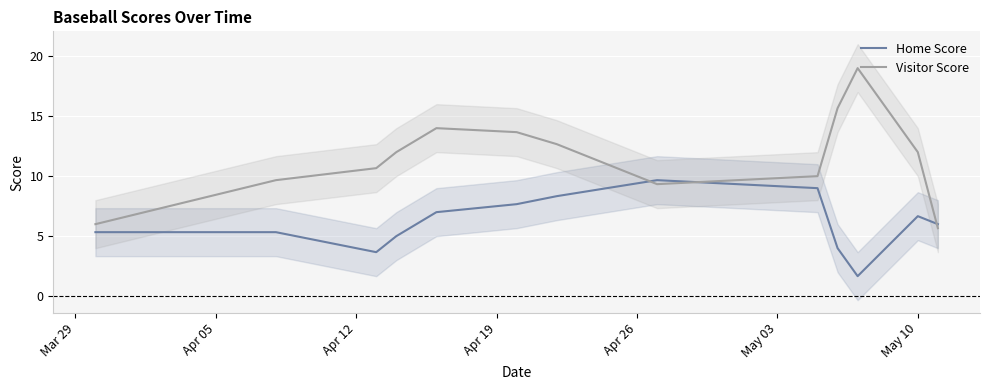

How many intersections are there between Home Score and Visitor Score?

3